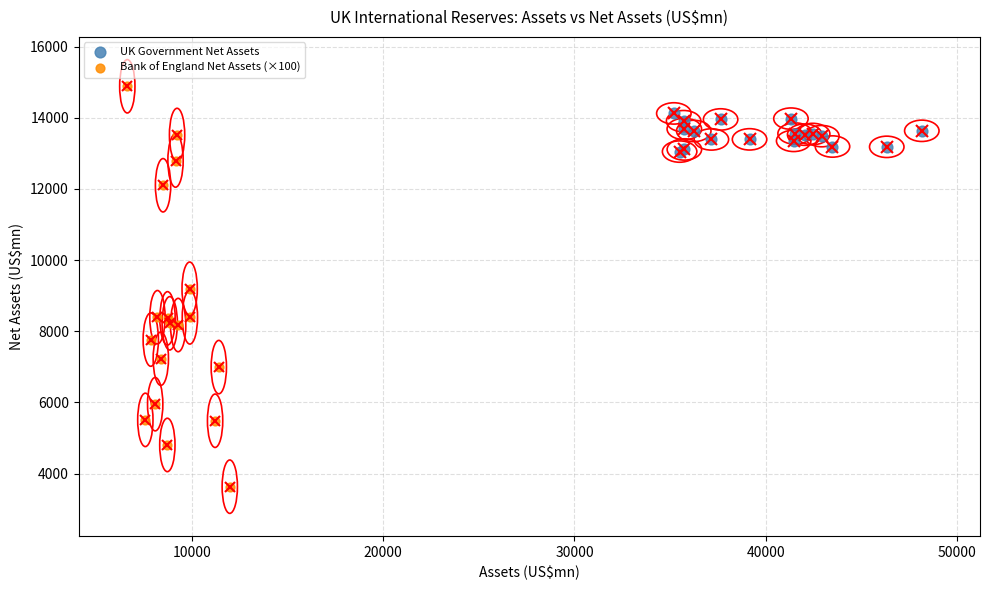

Which series has the largest Y range (max minus min)?

Bank of England Net Assets (×100)